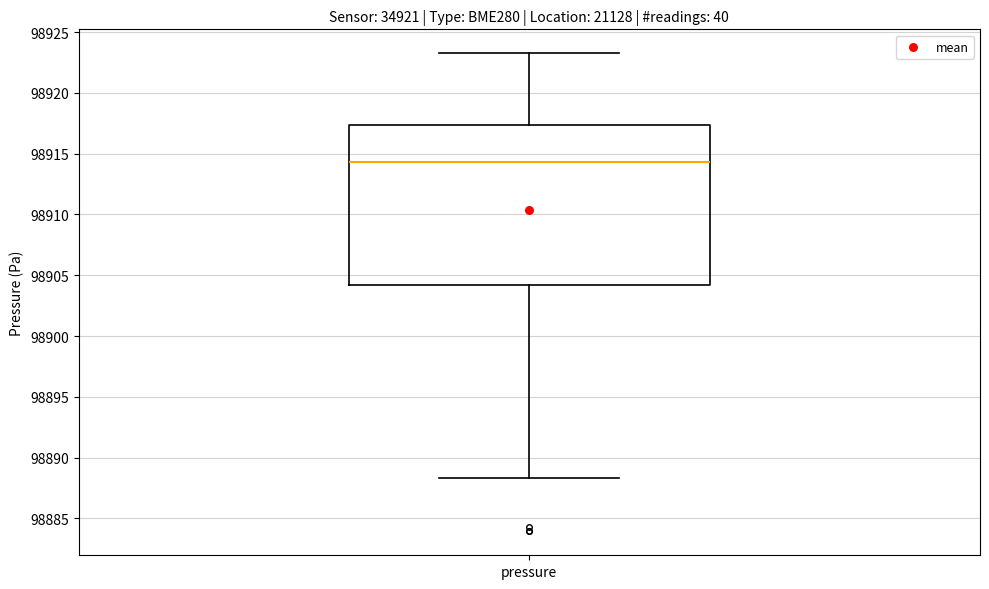

Where does the median line of the box for pressure sit on the y-axis? The values are not printed on the chart, so give them approximately, as read against the axis.

98914.5